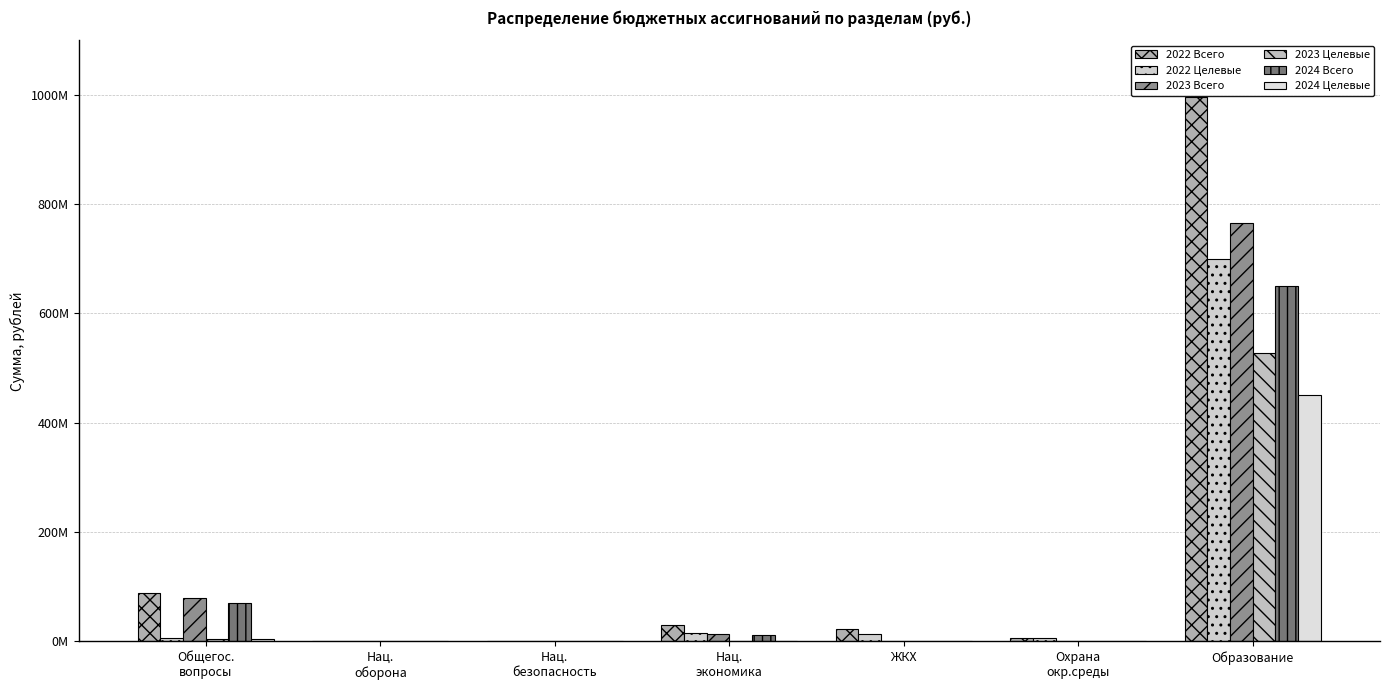

Is it true that 2024 Целевые equals 451721912.0 at Образование?

True